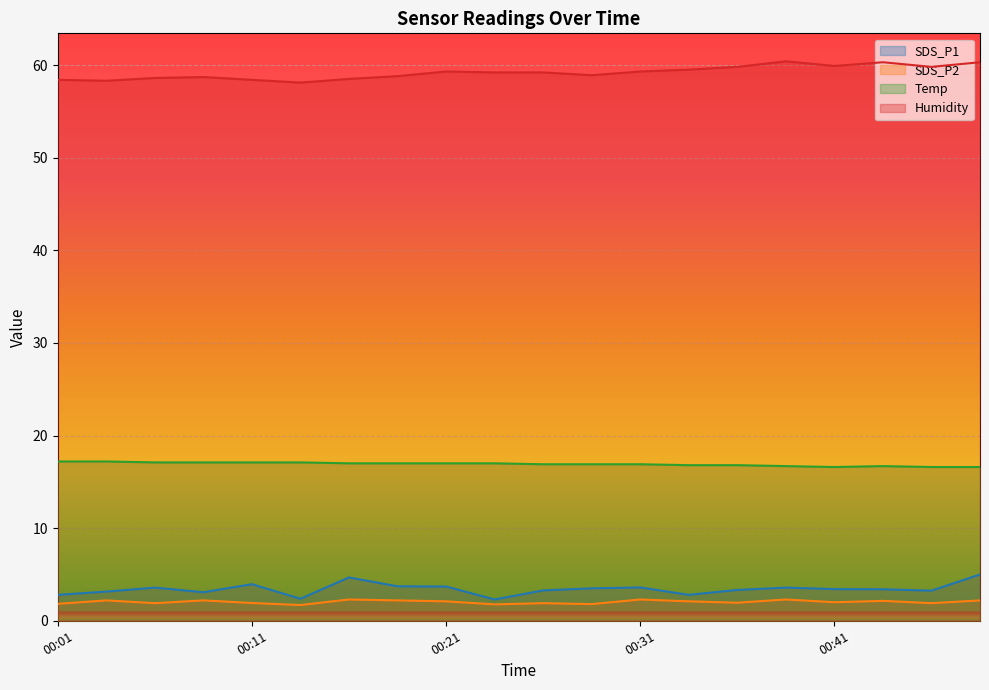

How many values in the SDS_P1 series are below 3?

4